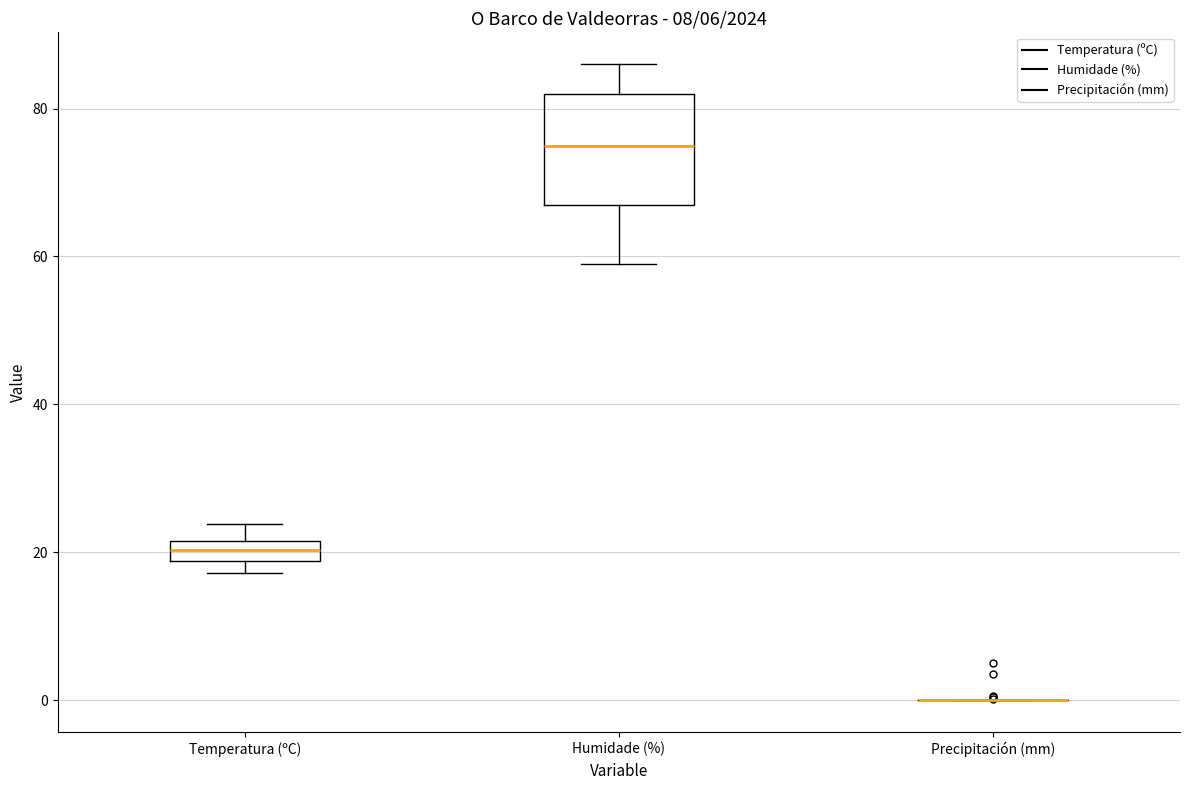

Where does the upper whisker of the box for Temperatura (ºC) end on the y-axis? The values are not printed on the chart, so give them approximately, as read against the axis.

24